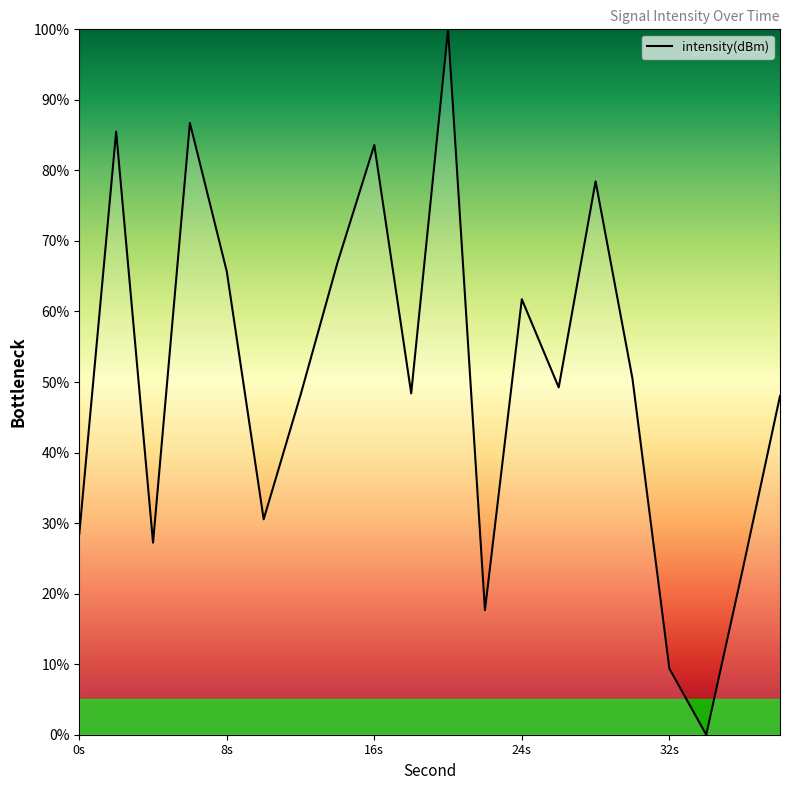

Does the chart have visible grid lines?

No